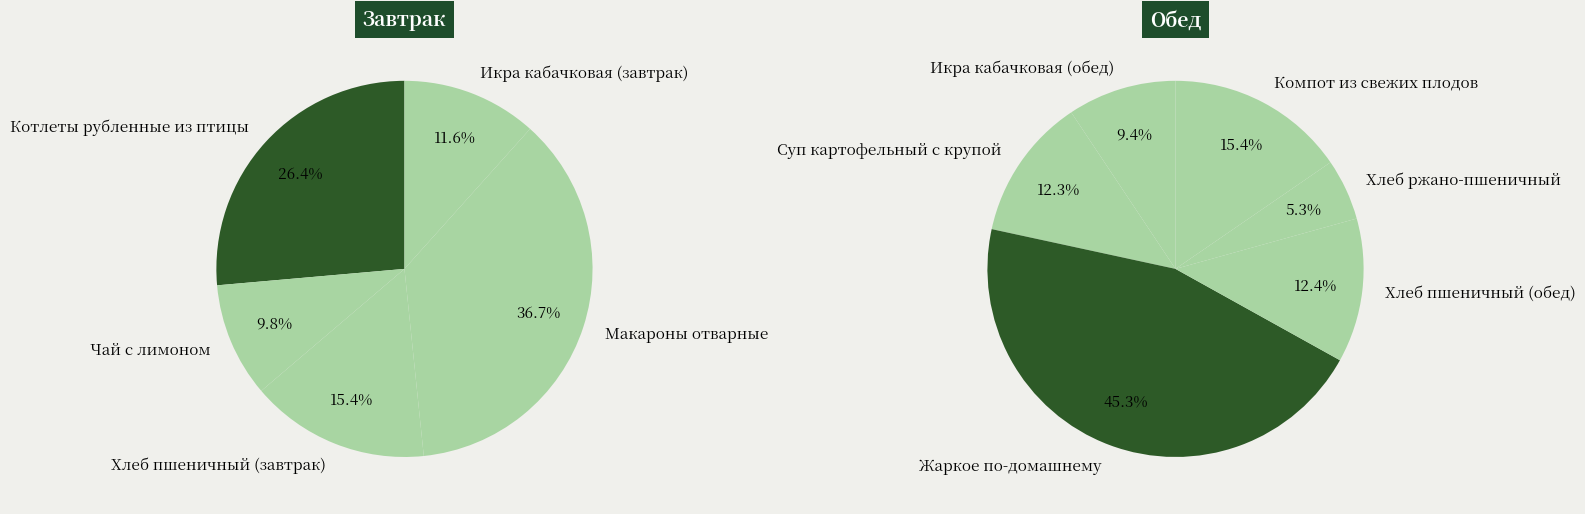

Is there a majority slice in this chart?

No